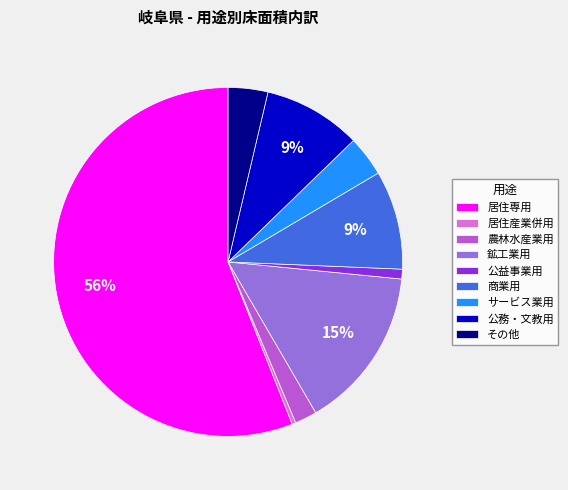

What is the majority slice?

居住専用